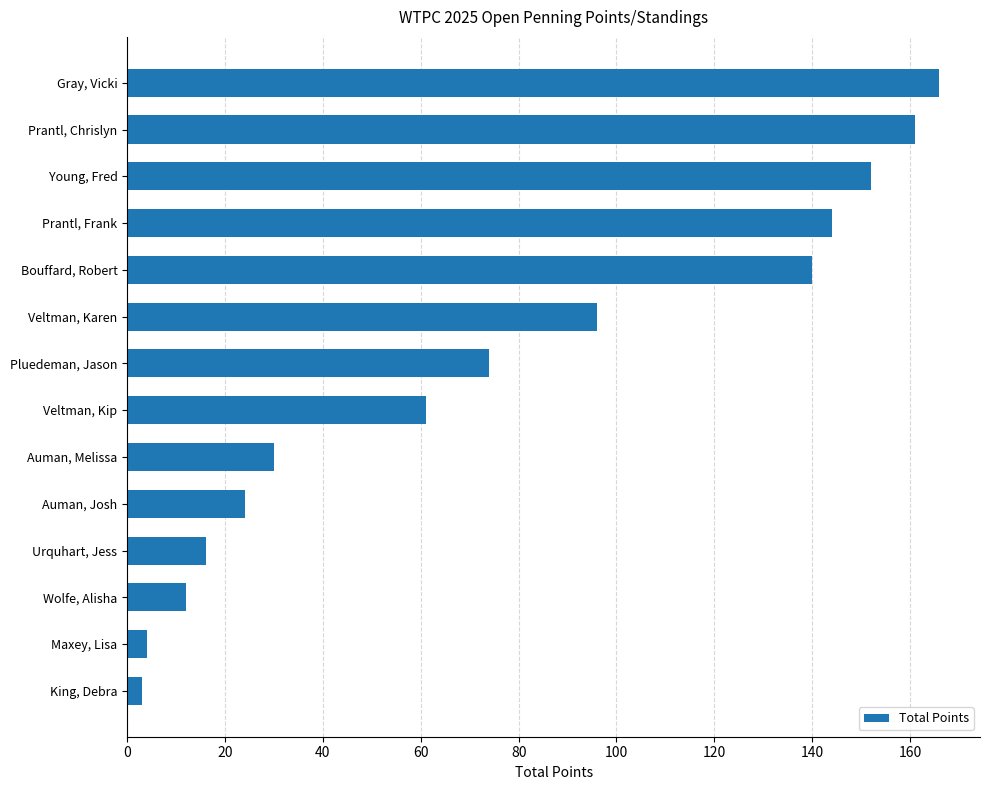

Which has a higher value, Prantl, Frank or King, Debra?

Prantl, Frank